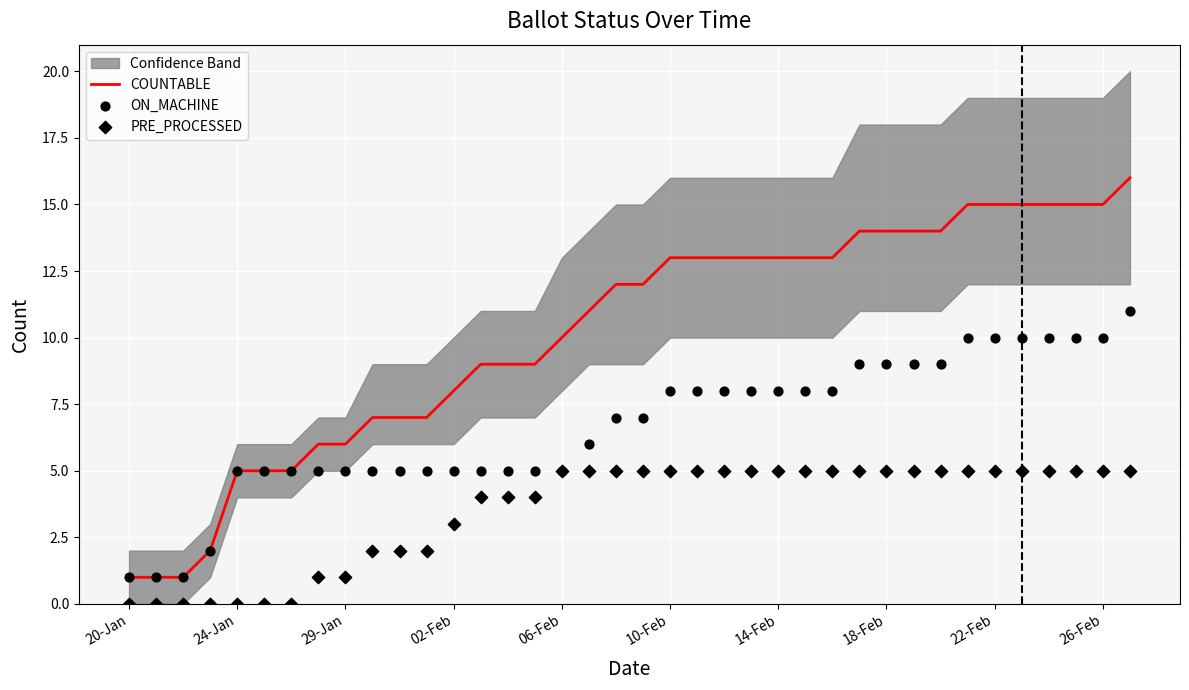

Is the value of PRE_PROCESSED at 24-Jan greater than the value of ON_MACHINE at 14-Feb?

No